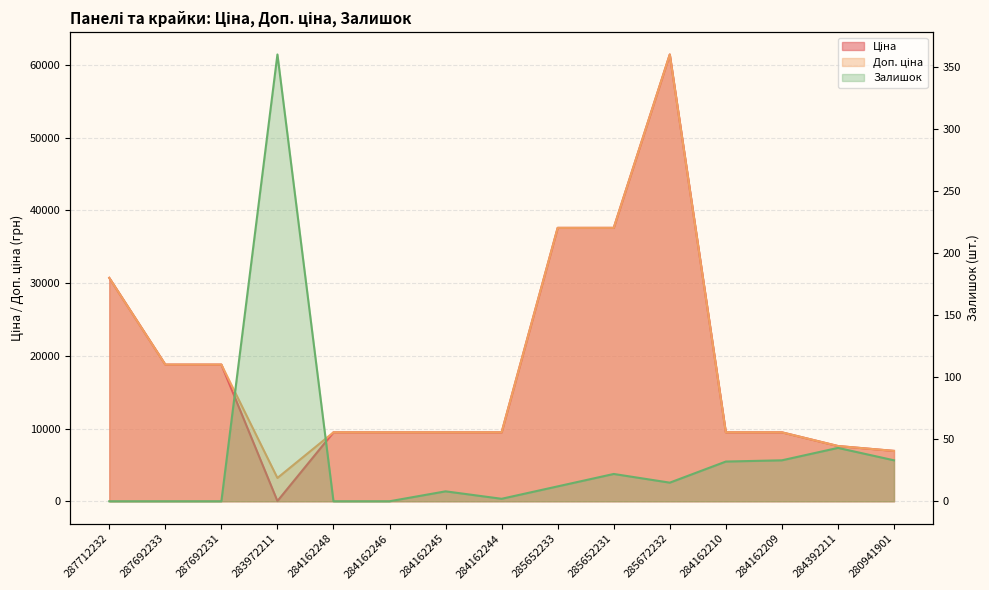

What position from the right is 284162248?

11